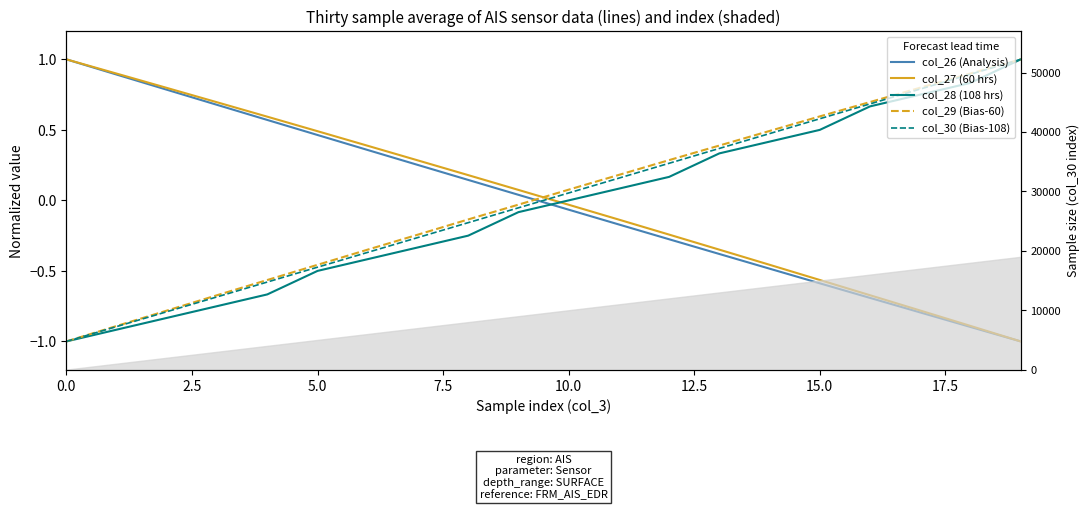

At which category is the sum across all series the highest?

19